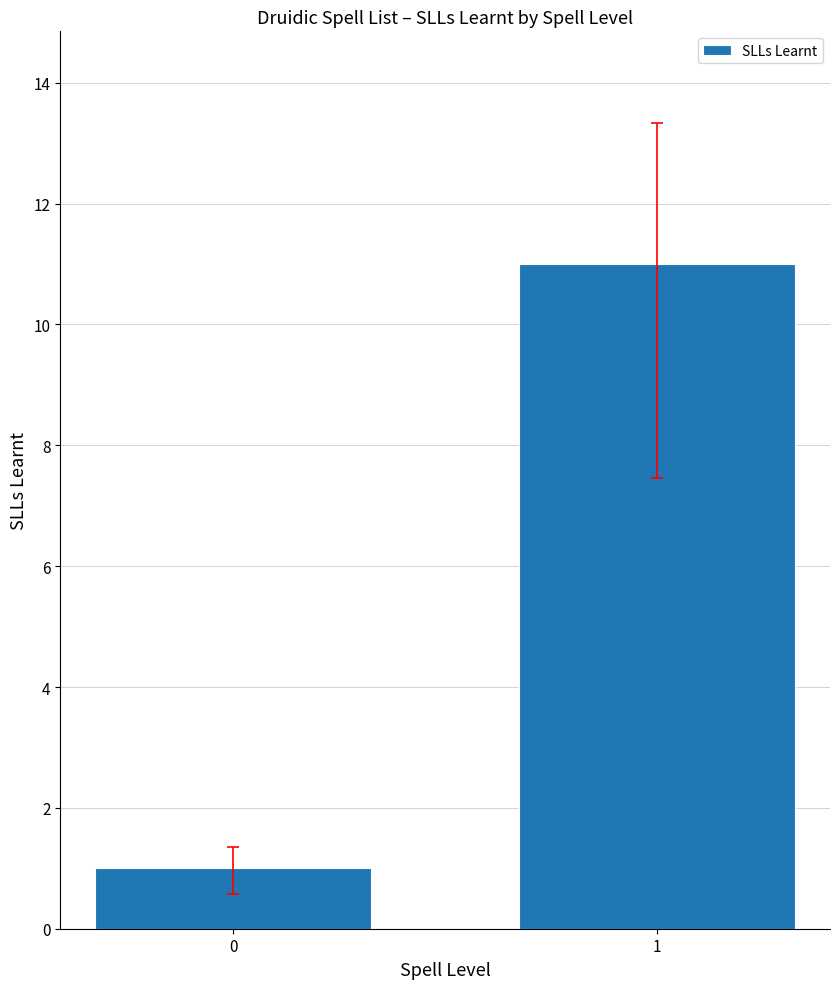

What is the value of the 2nd bar from the left?

11